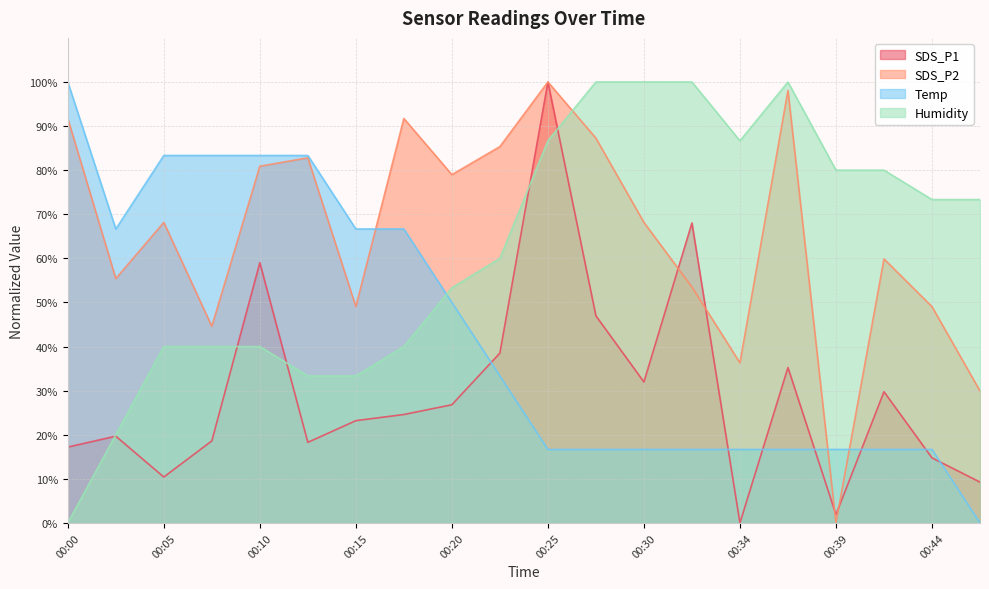

What is the spread (max minus min) of values at 00:25?

83.3